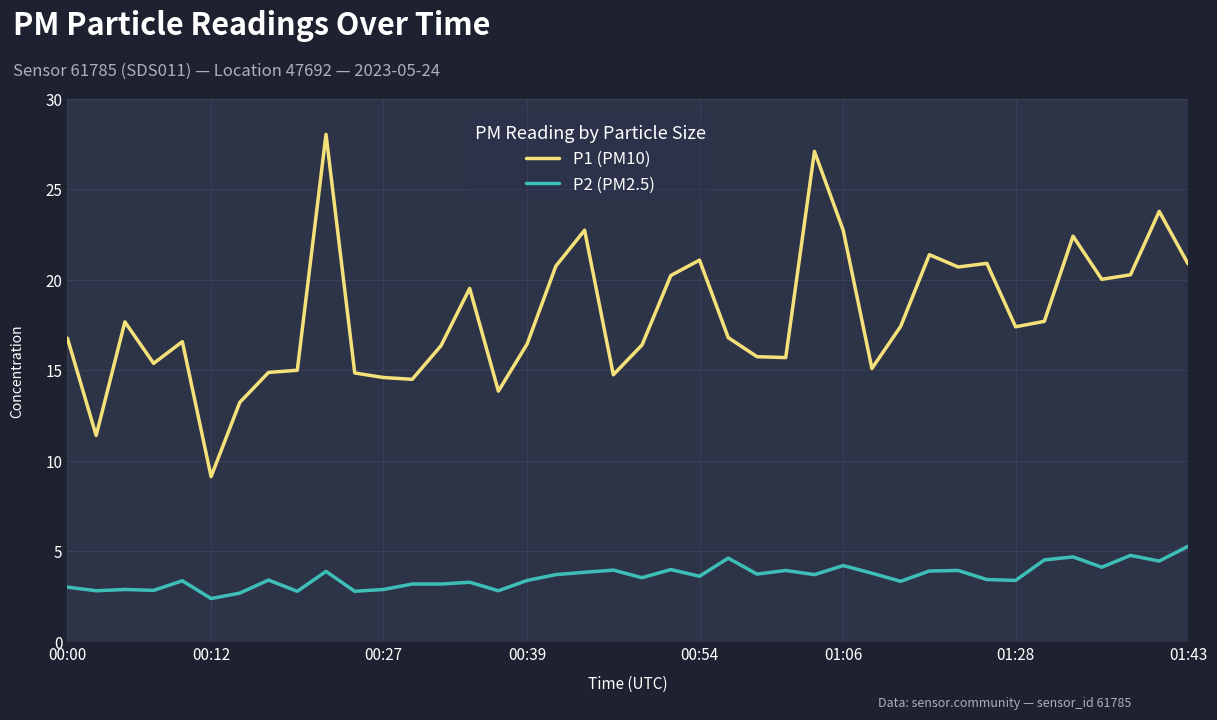

Which series has the largest range (max minus min)?

P1 (PM10)